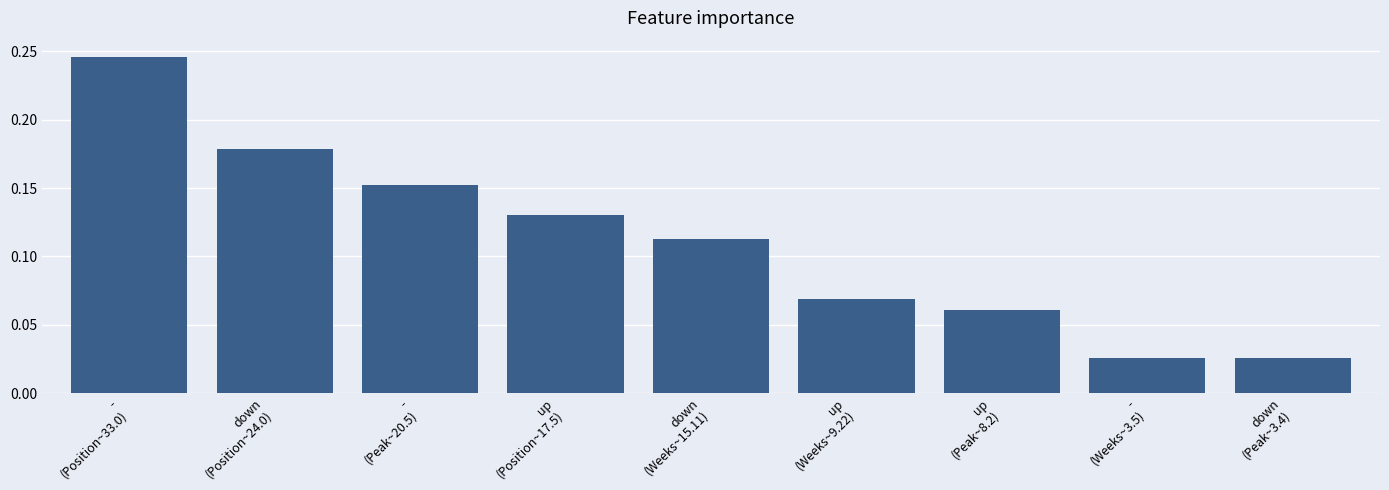

Between up
(Peak~8.2) and up
(Weeks~9.22), which is larger?

up
(Weeks~9.22)